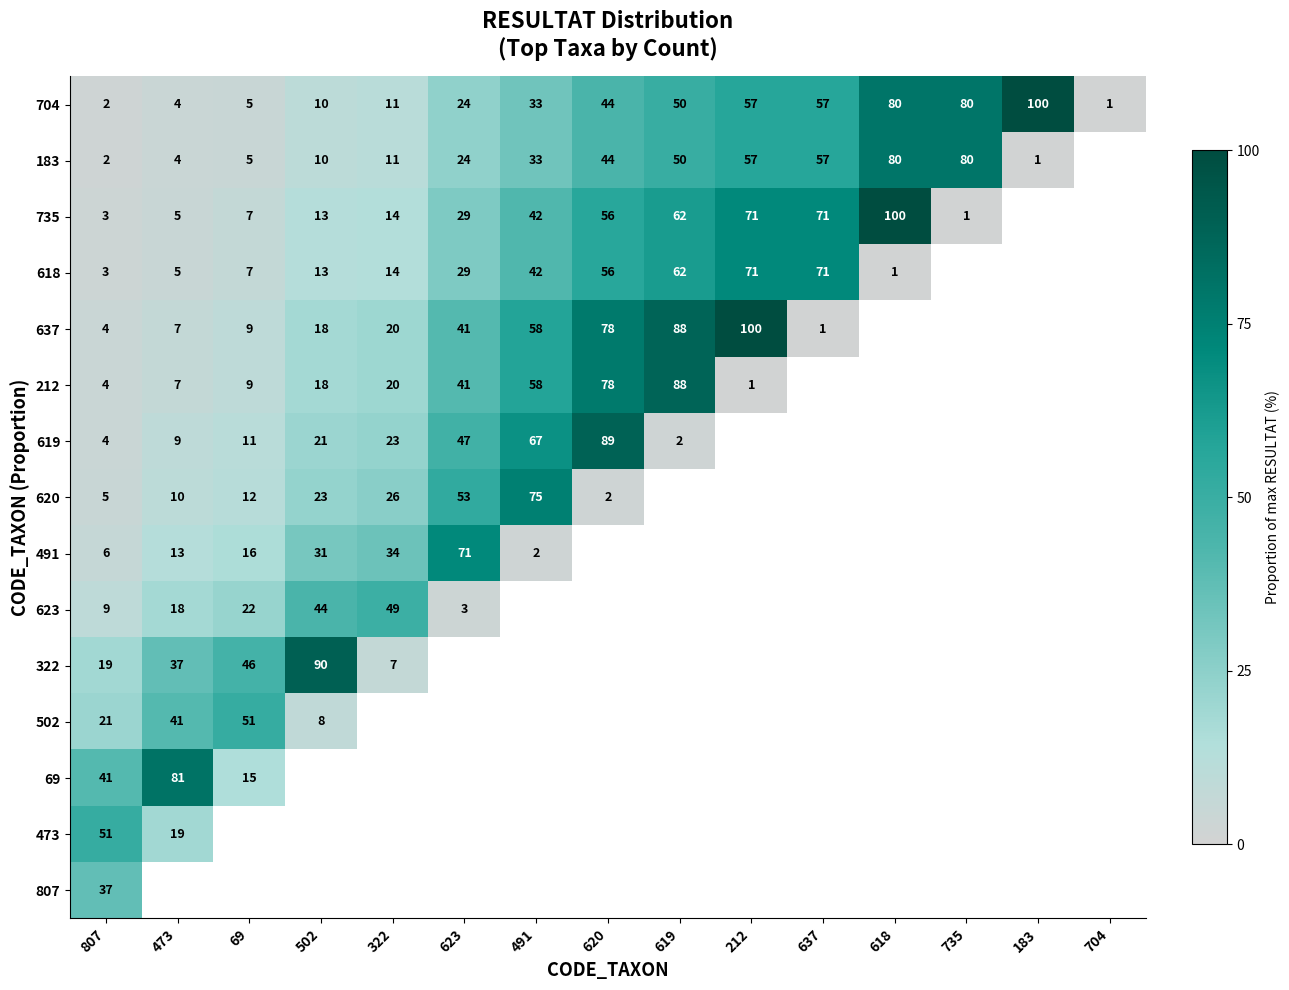

True or false: 491 has a value of 99 at 623.

False